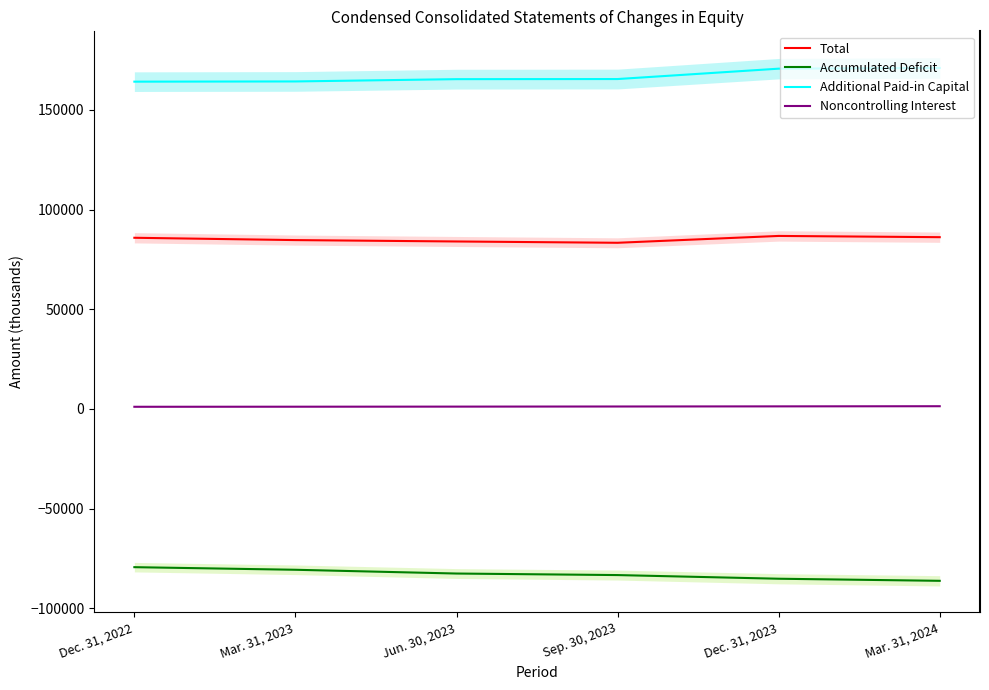

What is the average value of the Noncontrolling Interest series?

1195